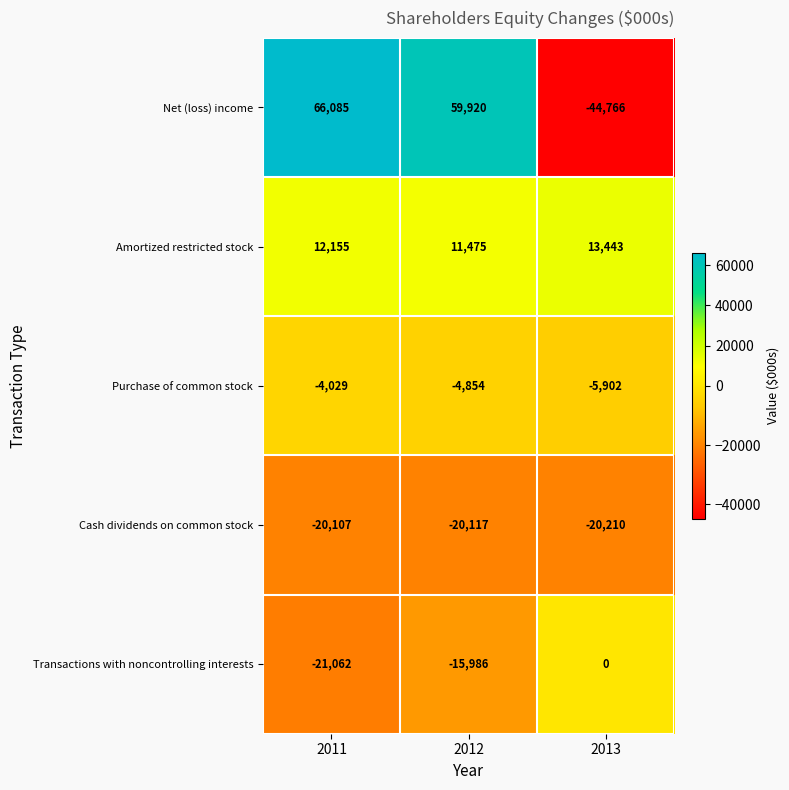

What is the minimum value shown in the chart?

-44766